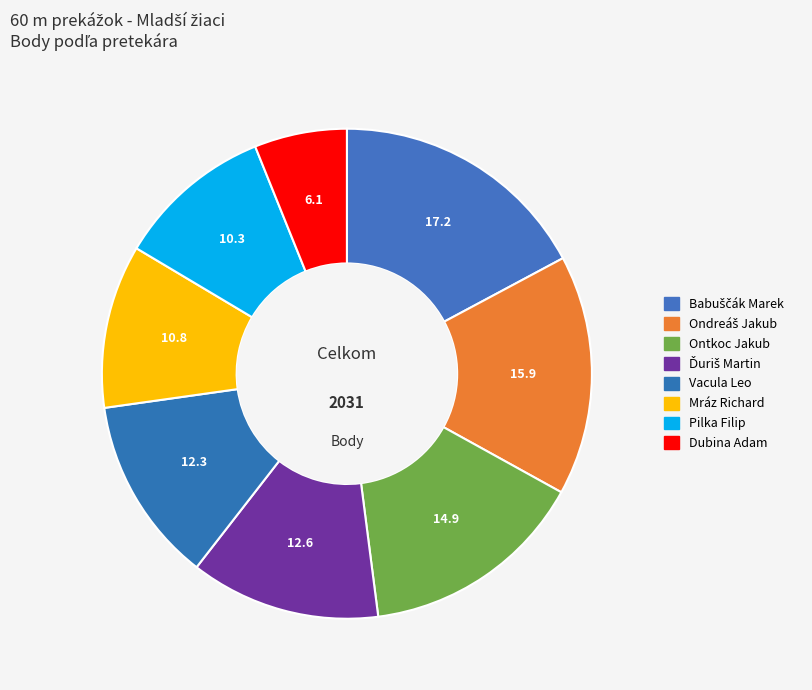

How many segments does this pie chart have?

8